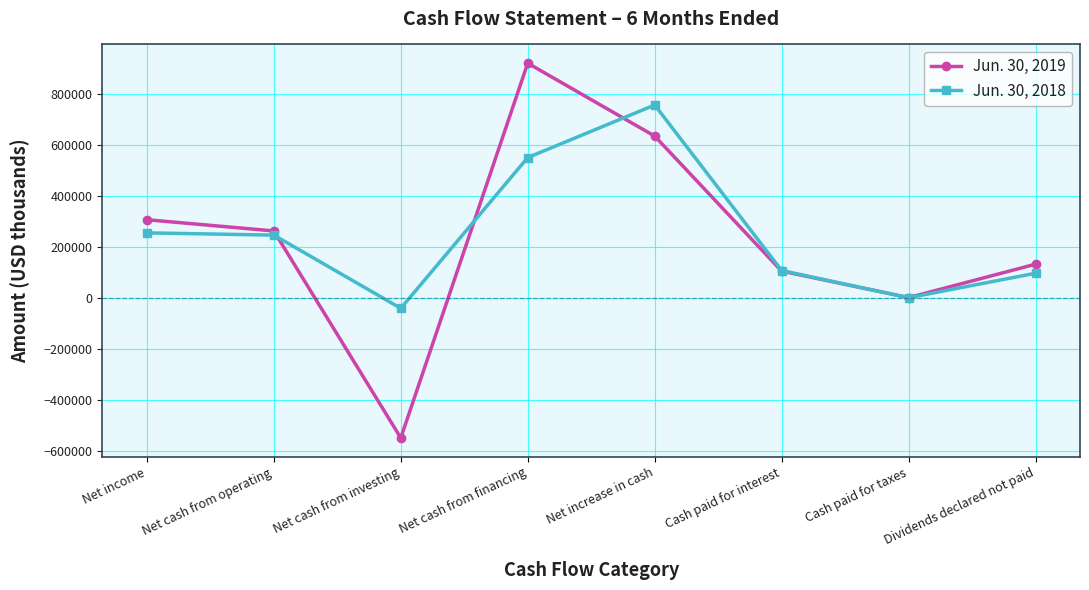

Rank the categories by Jun. 30, 2019 value from lowest to highest.

Net cash from investing, Cash paid for taxes, Cash paid for interest, Dividends declared not paid, Net cash from operating, Net income, Net increase in cash, Net cash from financing